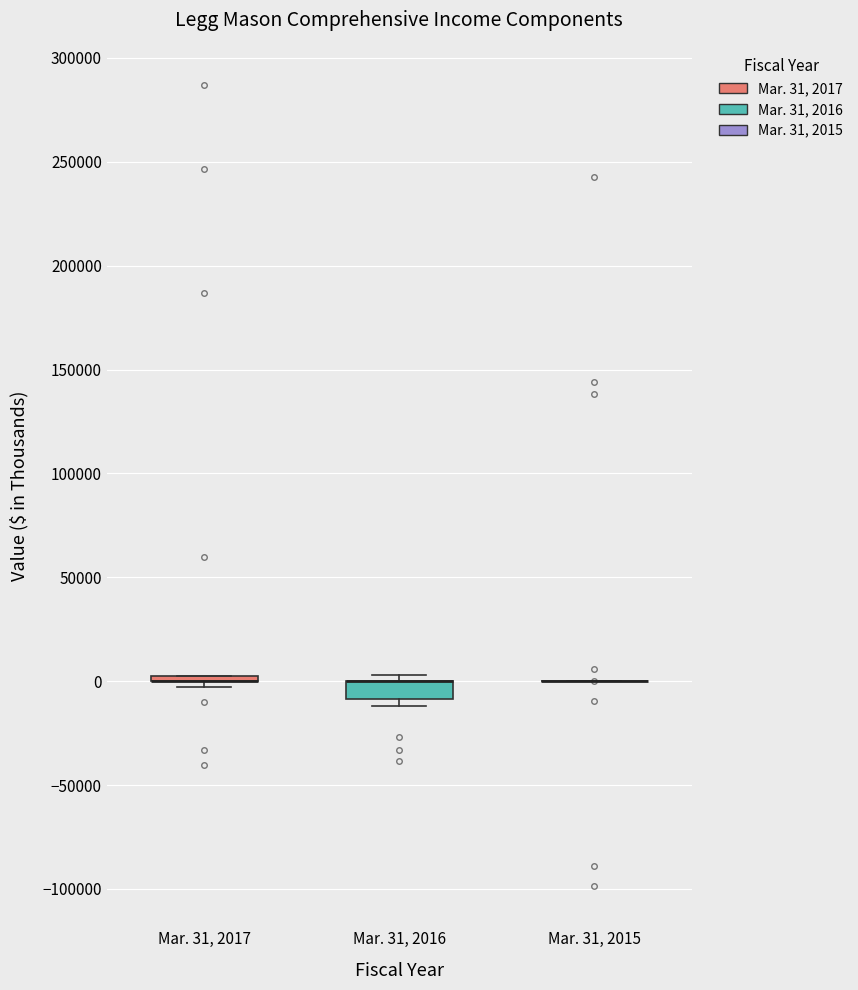

Which box is the tallest, from its lower edge to its upper edge?

Mar. 31, 2016